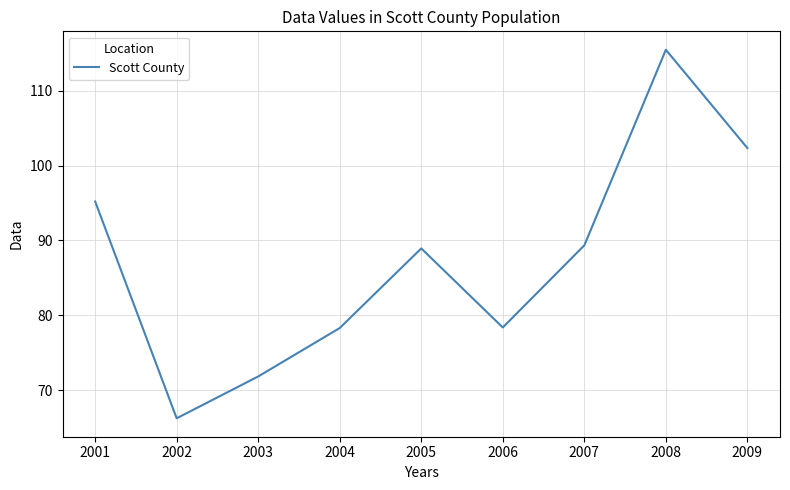

What is the ratio of the value at 2007 to the value at 2009?

0.9